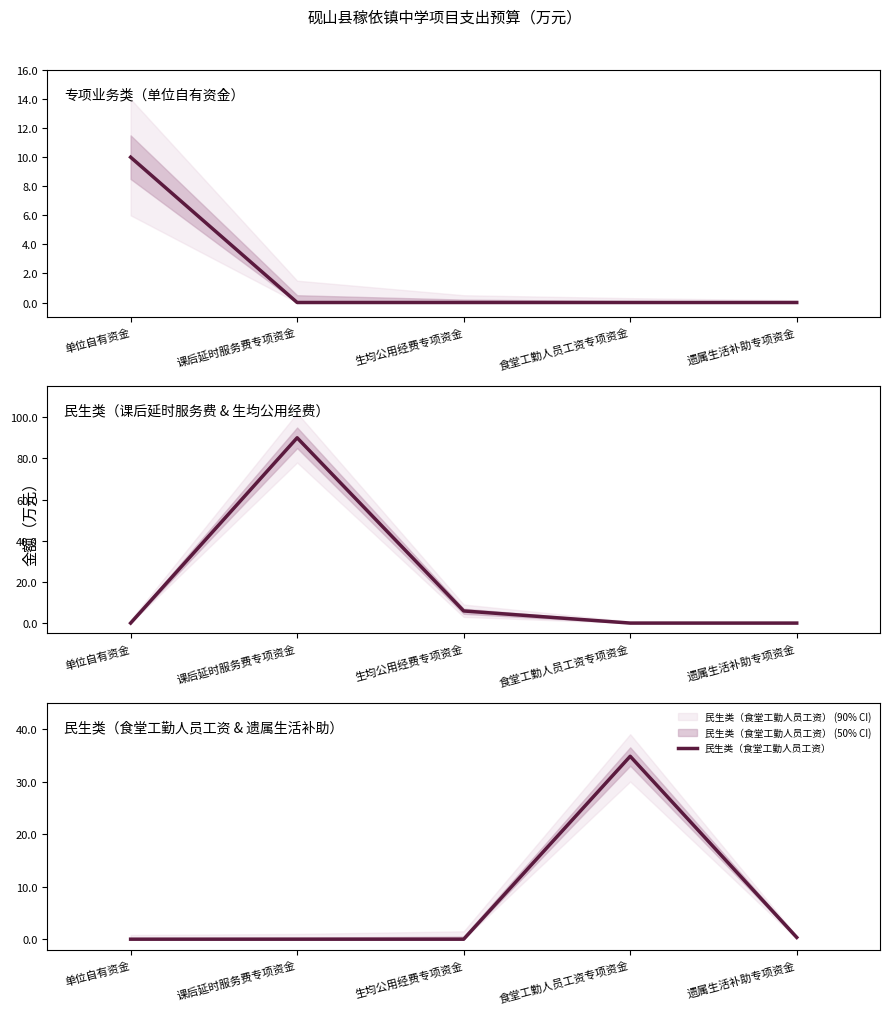

True or false: 民生类（食堂工勤人员工资） and 民生类（课后延时服务费） cross at least once.

True